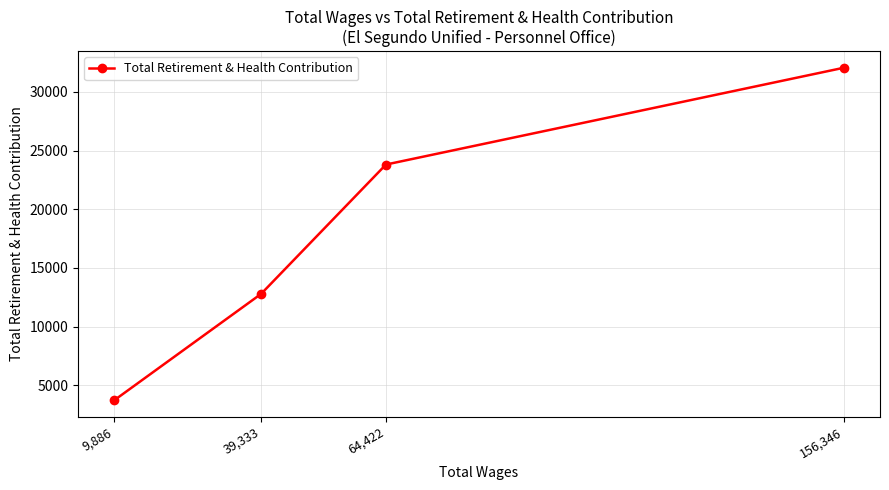

Count the values in the range 12791 to 32042.

3